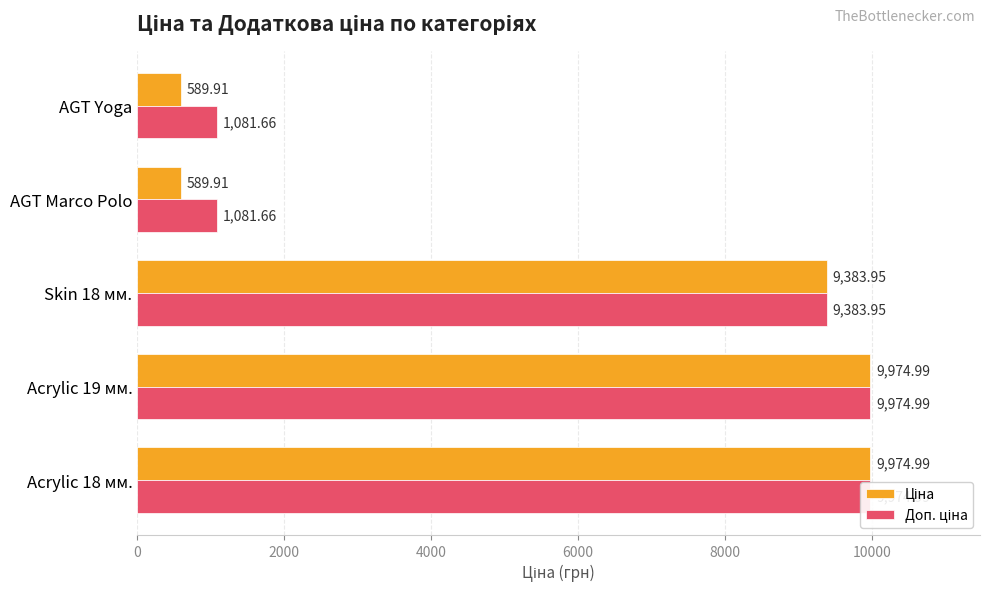

True or false: Доп. ціна has a value of 14717.3 at Acrylic 19 мм..

False